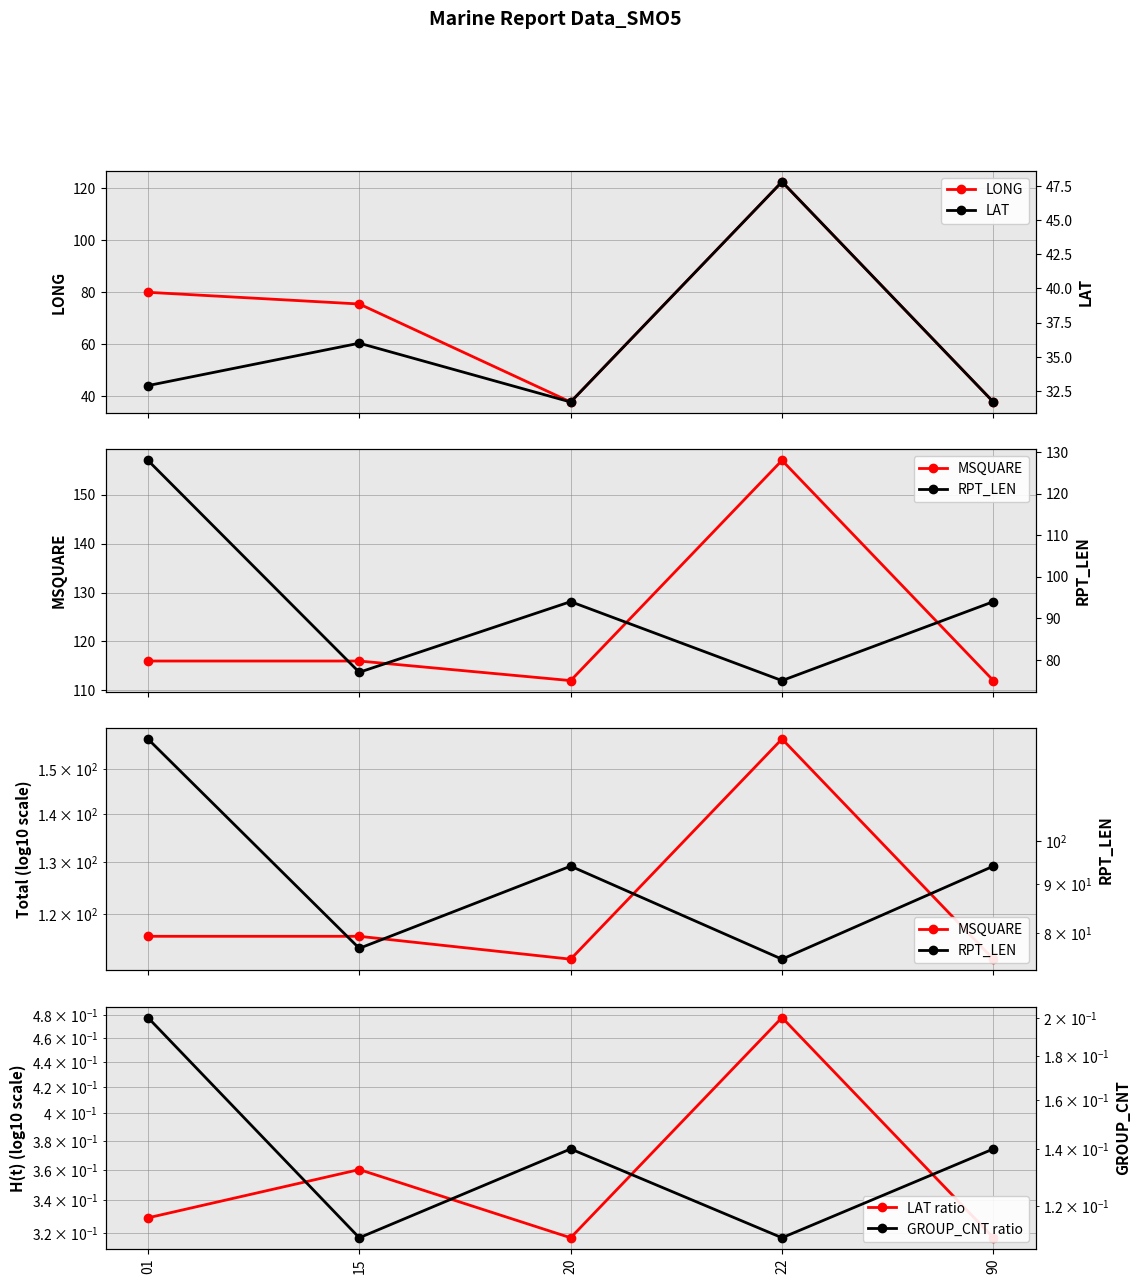

At which label is LONG closest to 80?

01